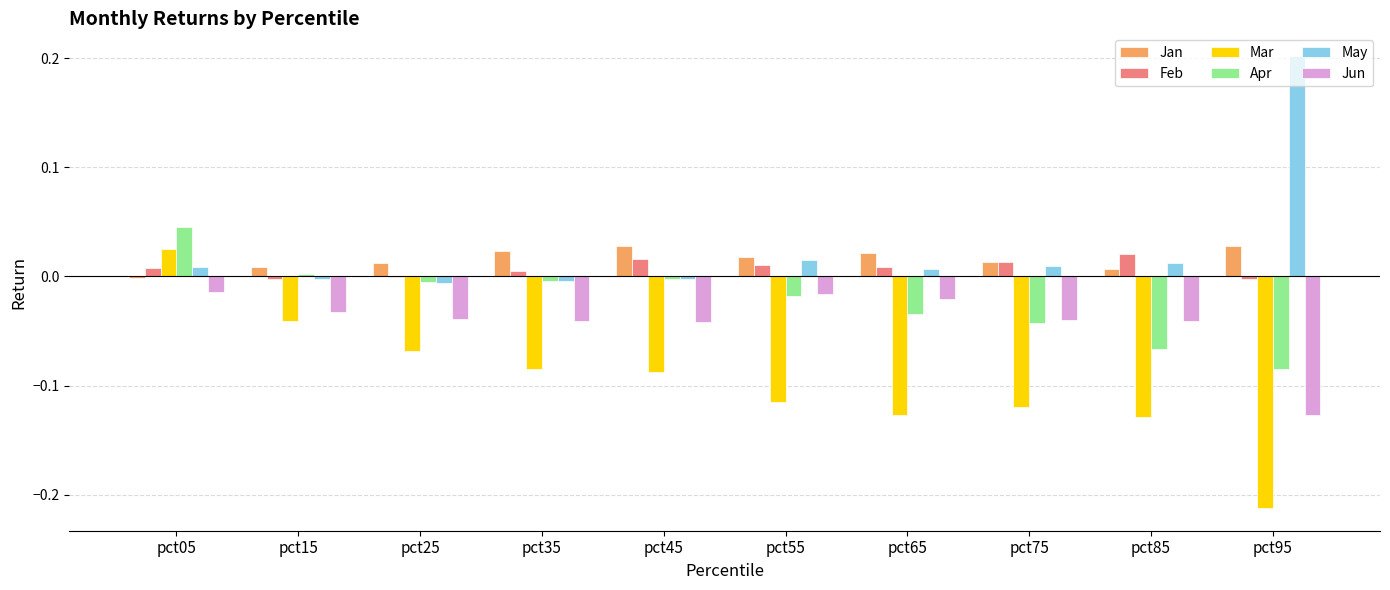

Which label corresponds to the largest value in the chart?

pct95